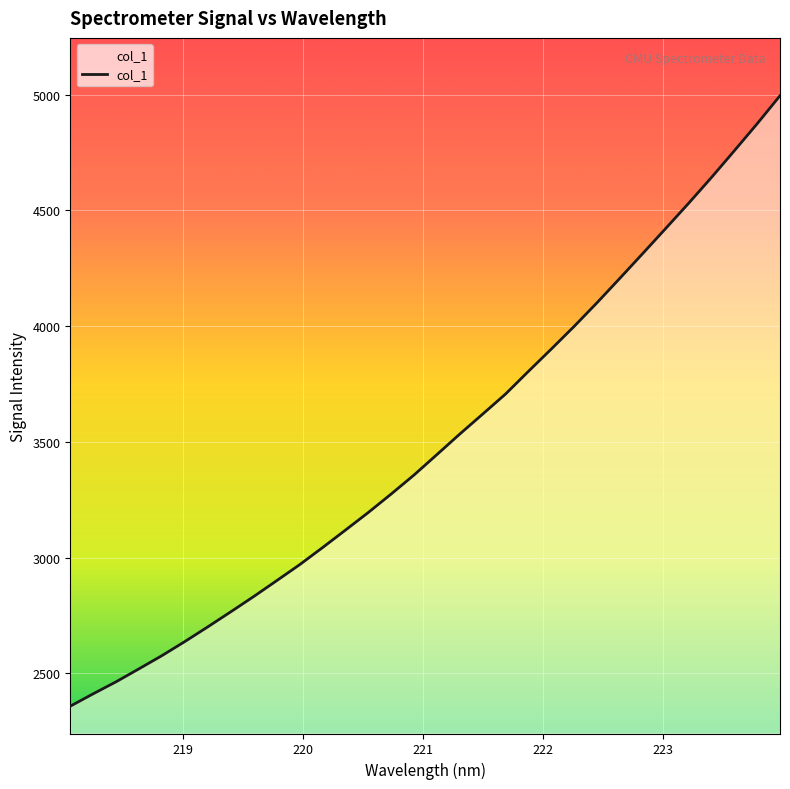

List the labels in order of value, largest first.

223.9802, 223.7895, 223.5987, 223.408, 223.2172, 223.0264, 222.8355, 222.6447, 222.4538, 222.263, 222.0721, 221.8812, 221.6902, 221.4993, 221.3083, 221.1174, 220.9264, 220.7354, 220.5444, 220.3533, 220.1623, 219.9712, 219.7801, 219.589, 219.3979, 219.2067, 219.0156, 218.8244, 218.6332, 218.442, 218.2508, 218.0596